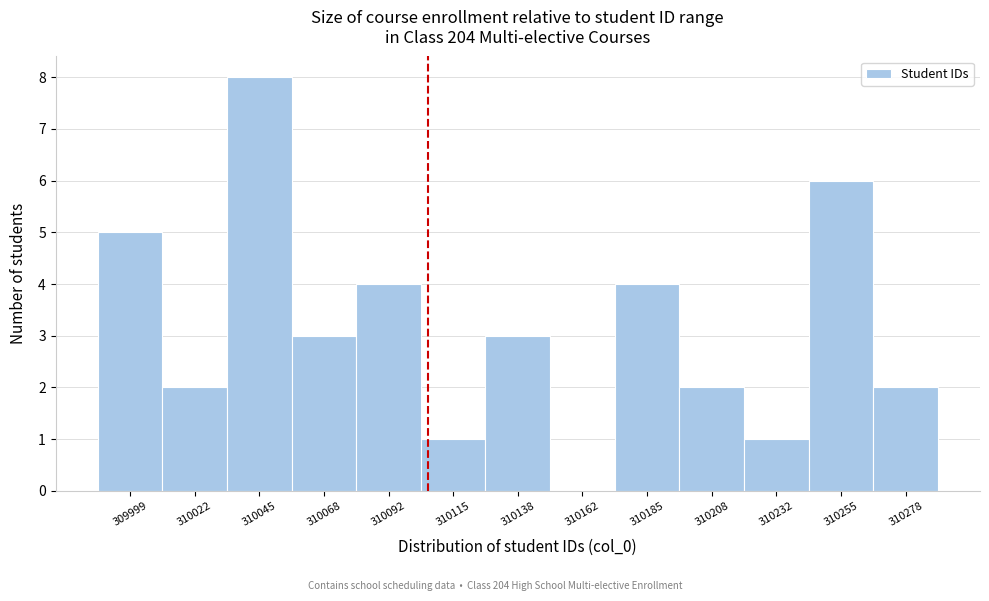

Reading left to right, what are all the values shown in this chart?

309999=5	310022=2	310045=8	310068=3	310092=4	310115=1	310138=3	310162=0	310185=4	310208=2	310232=1	310255=6	310278=2